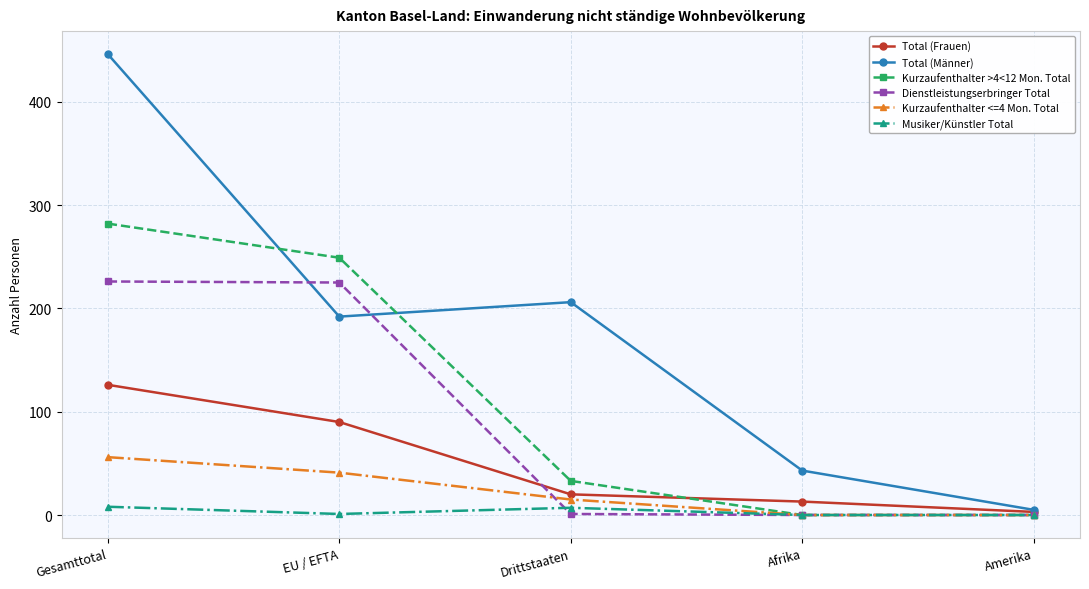

True or false: Kurzaufenthalter >4<12 Mon. Total and Total (Männer) intersect in this chart.

True